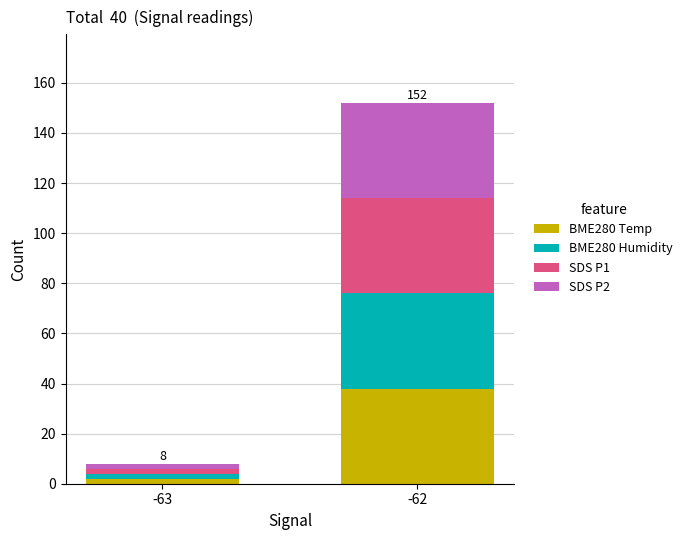

At which category is the sum across all series the highest?

-62